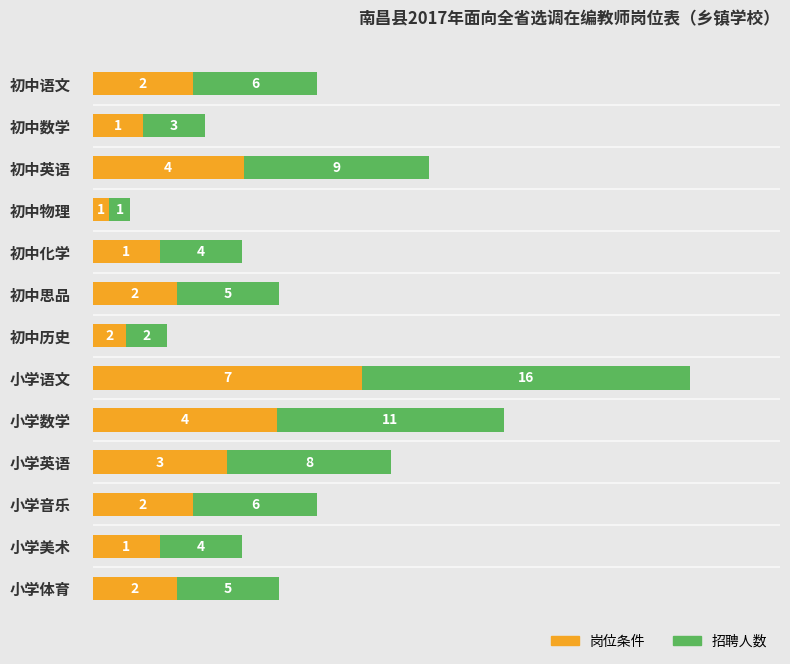

What is the label of the 12th bar from the right?

初中数学